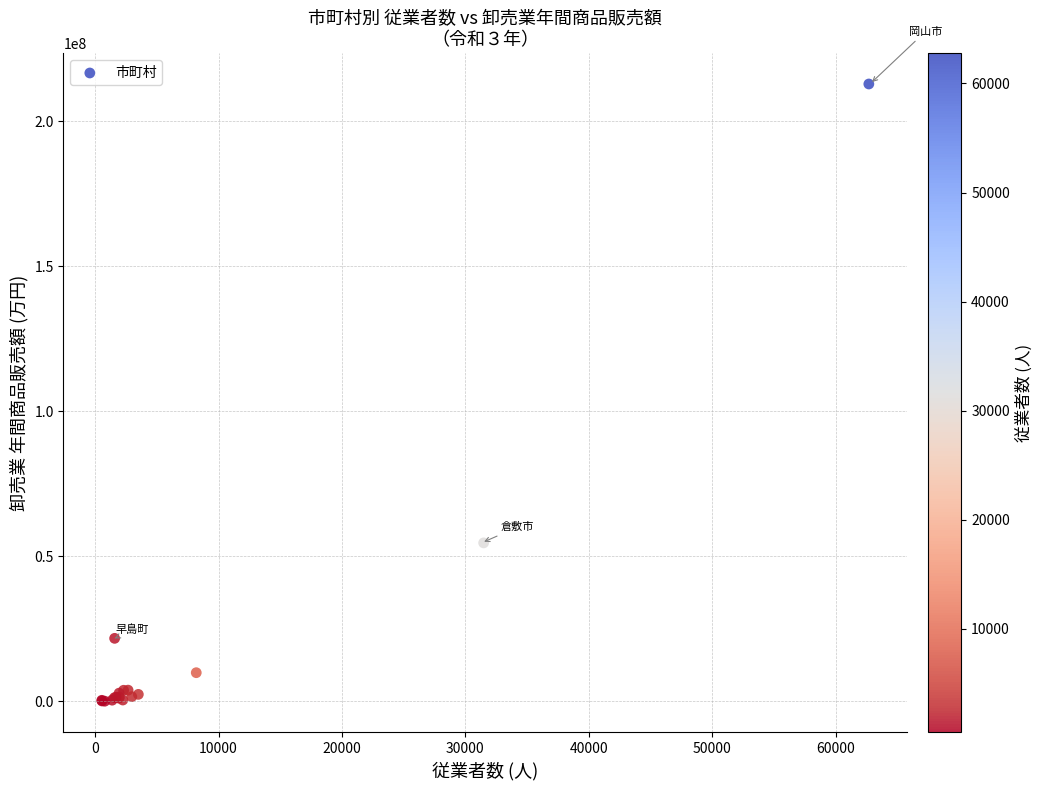

What Y value in the scatter plot is closest to 106408232?

54617580